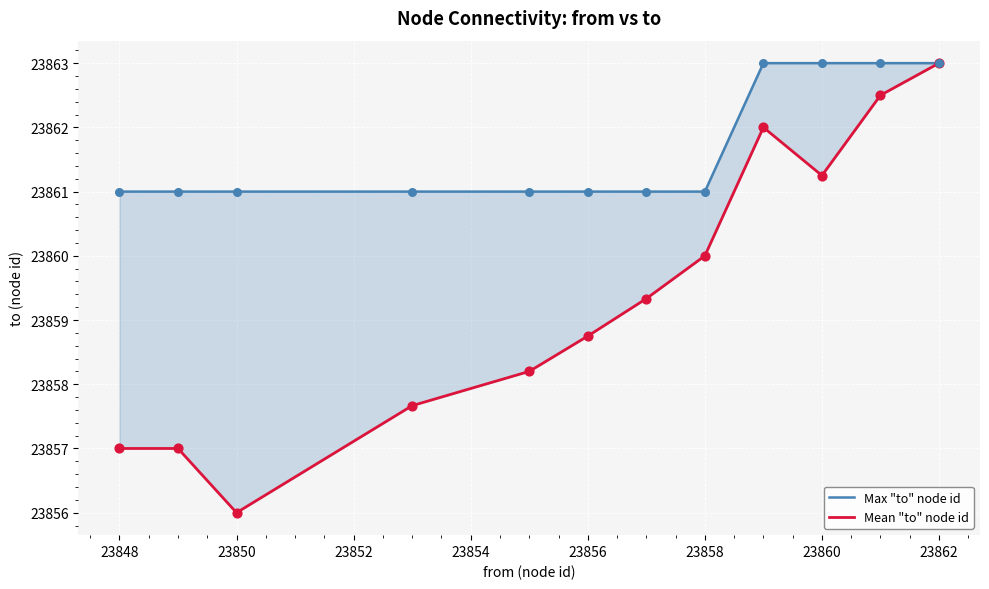

Which series reaches the minimum Y coordinate?

Mean "to" node id